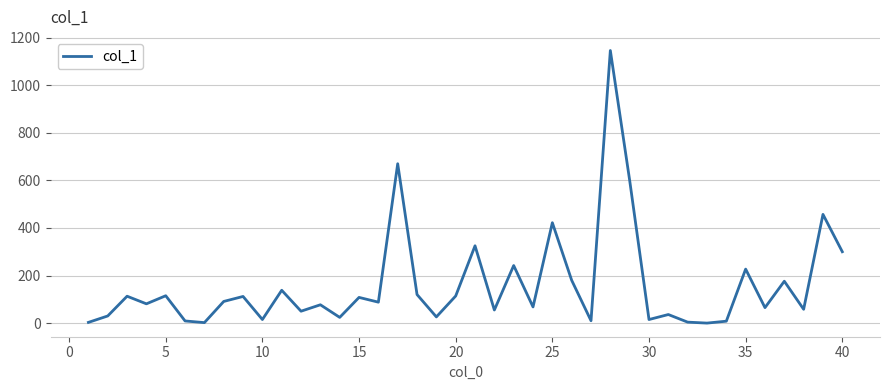

What is the difference between the maximum and minimum values?

1146